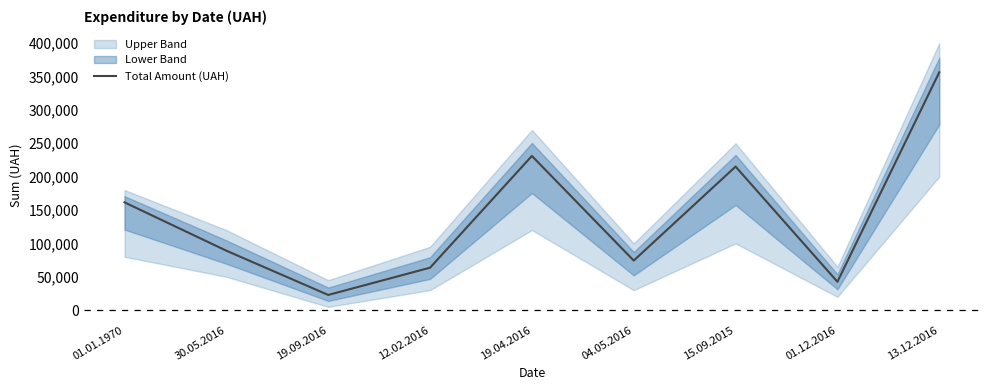

Rank the categories by value from lowest to highest.

19.09.2016, 01.12.2016, 12.02.2016, 04.05.2016, 30.05.2016, 01.01.1970, 15.09.2015, 19.04.2016, 13.12.2016